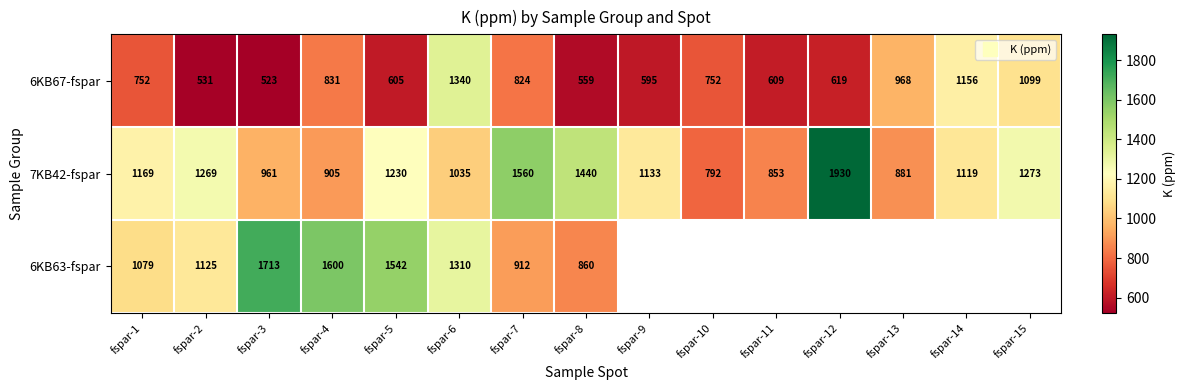

Between fspar-8 and fspar-1, which is larger?

fspar-1